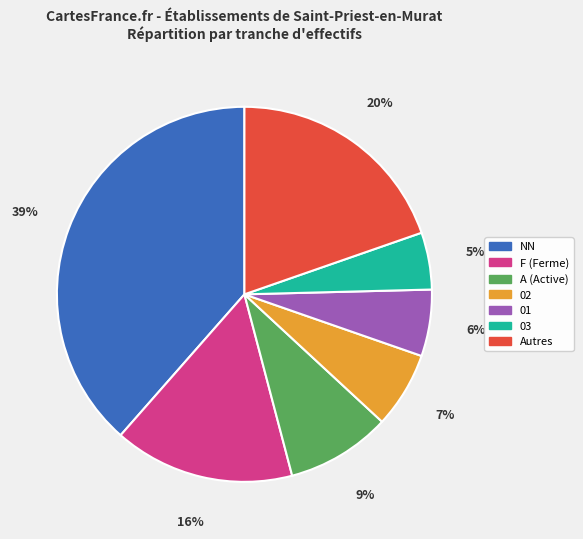

Is there a majority slice in this chart?

No